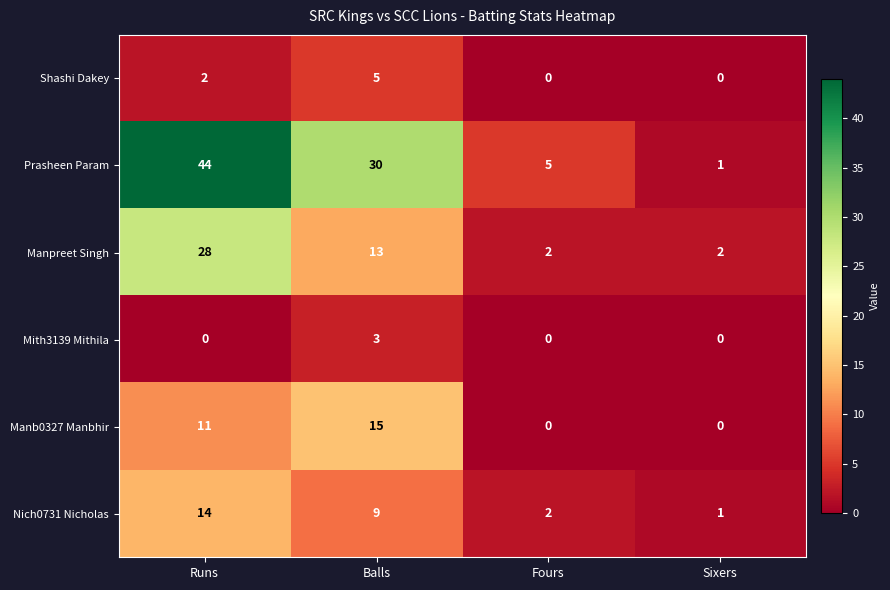

Reading left to right, transcribe all the data shown in this chart.

Shashi Dakey: Runs=2	Balls=5	Fours=0	Sixers=0
Prasheen Param: Runs=44	Balls=30	Fours=5	Sixers=1
Manpreet Singh: Runs=28	Balls=13	Fours=2	Sixers=2
Mith3139 Mithila: Runs=0	Balls=3	Fours=0	Sixers=0
Manb0327 Manbhir: Runs=11	Balls=15	Fours=0	Sixers=0
Nich0731 Nicholas: Runs=14	Balls=9	Fours=2	Sixers=1